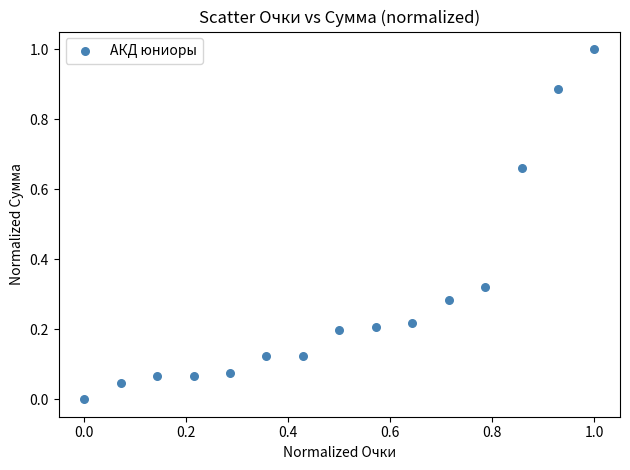

What is the range of Y values (max minus min)?

1.0